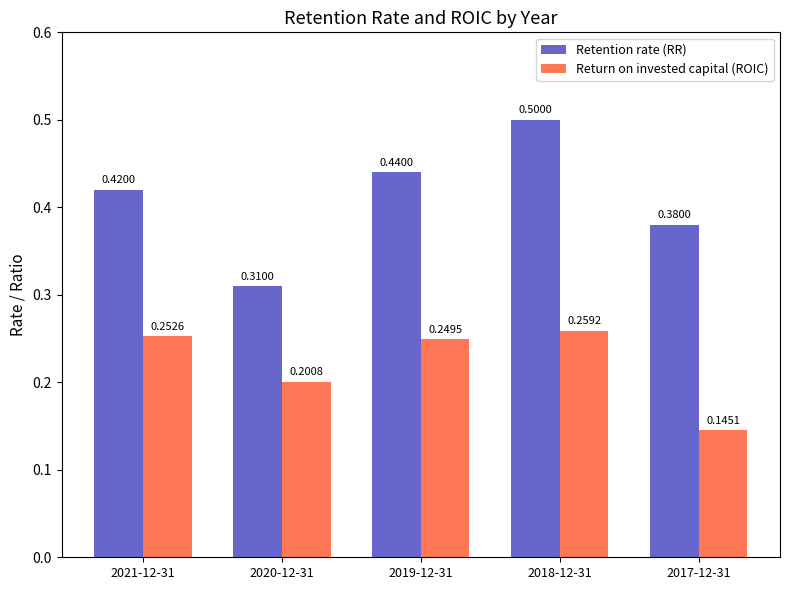

Which series has the largest total across all categories?

Retention rate (RR)